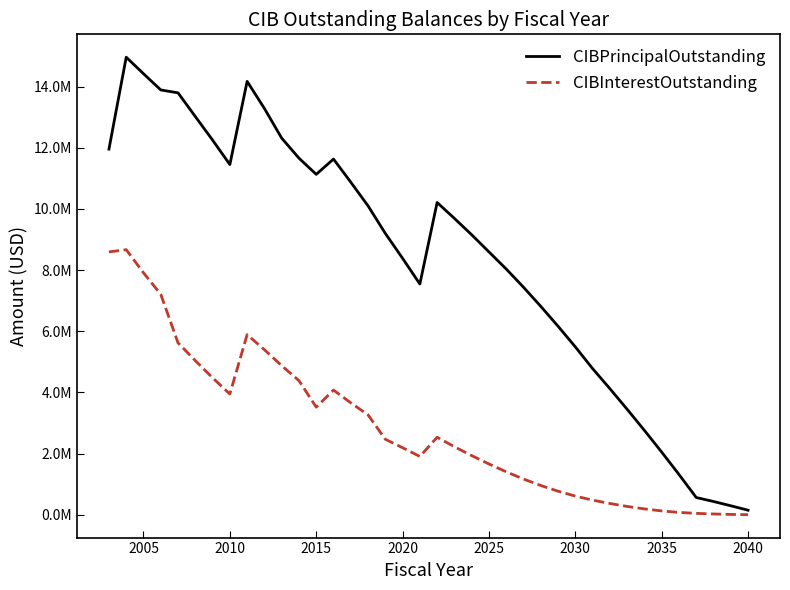

Does the chart have visible grid lines?

No